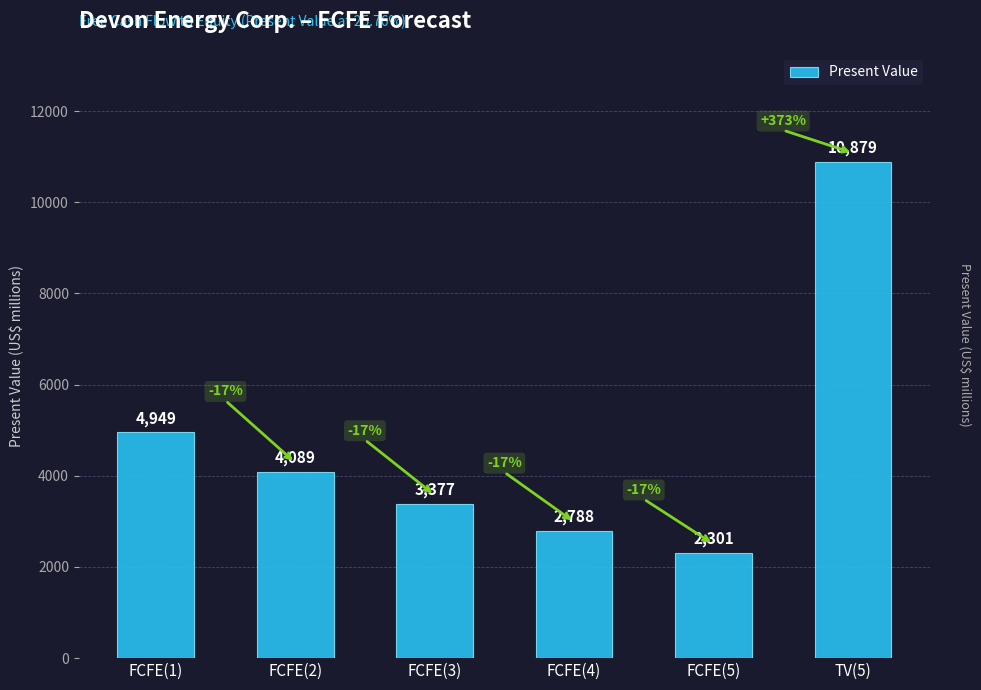

Reading left to right, list all the values displayed in this chart.

4949	4089	3377	2788	2301	10879